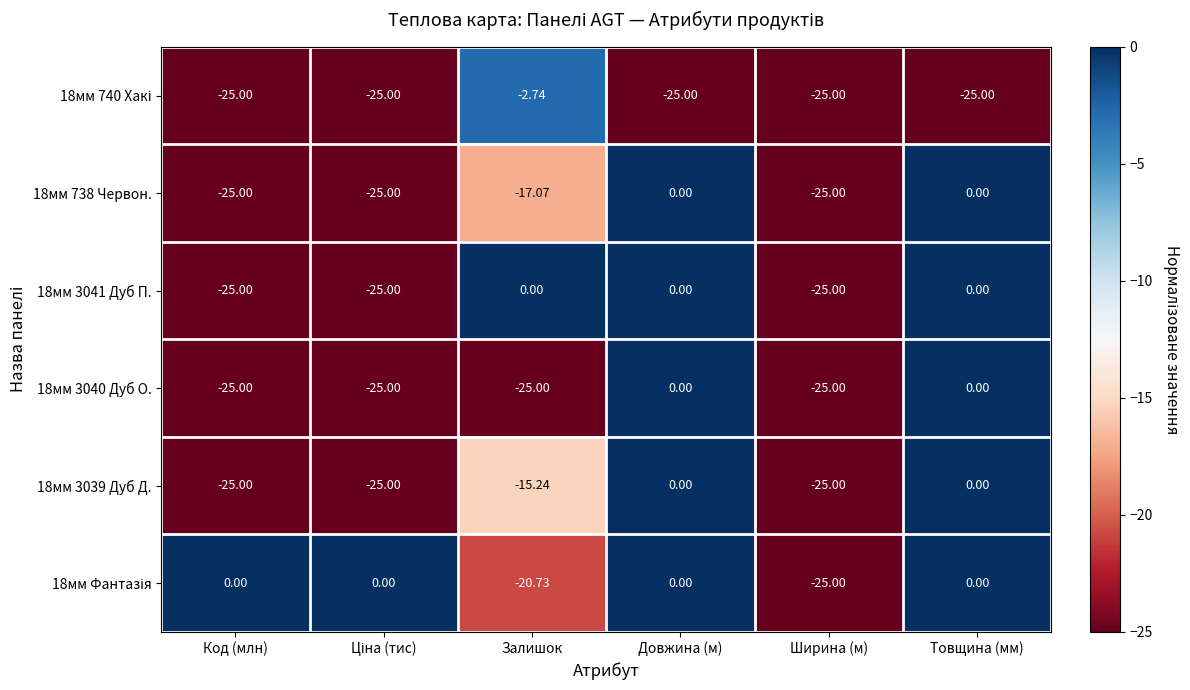

What is the spread (max minus min) of values at Залишок?

25.0